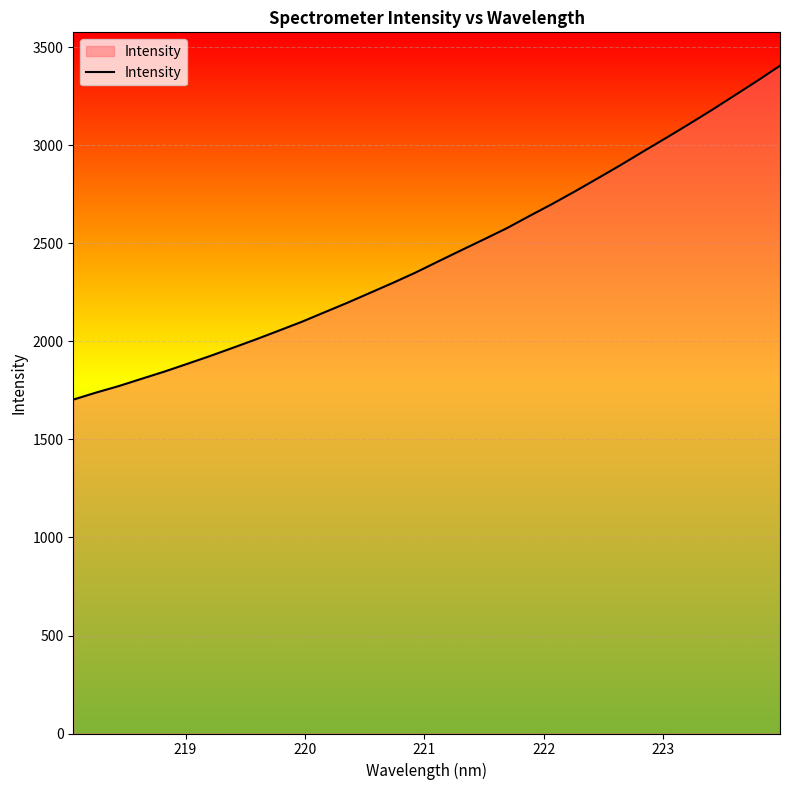

What is the greatest value displayed?

3407.0